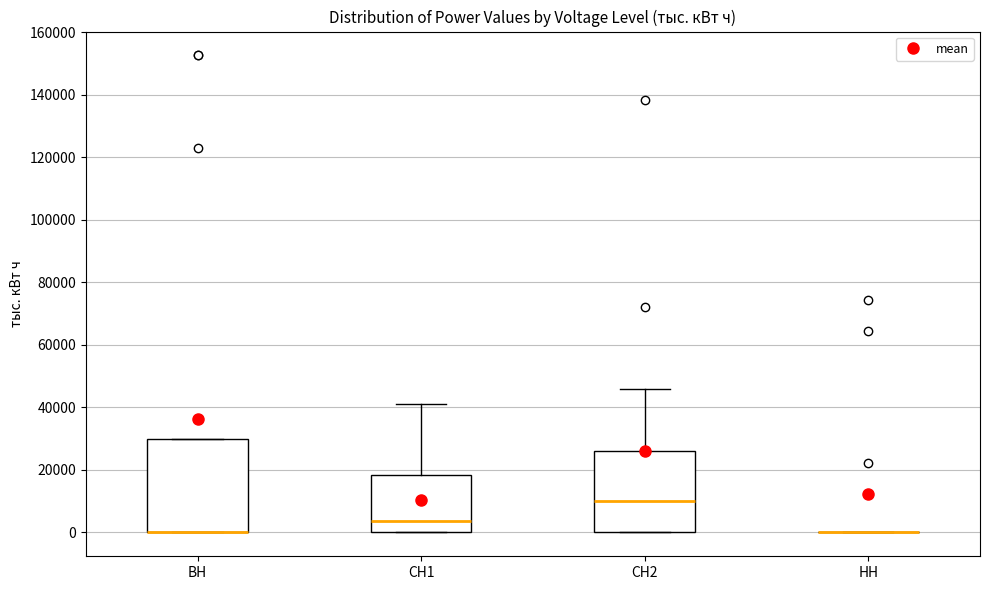

Reading left to right, transcribe this box plot: for each box, give where its median line is, the range the box spans, and where its two whiskers end, as read against the y-axis. The values are not printed on the chart, so give them approximately, as read against the axis.

ВН: median 0 (drawn on the box's lower edge), box 0 to 30000, whiskers 0 to 30000
СН1: median 4000, box 0 to 18000, whiskers 0 to 42000
СН2: median 10000, box 0 to 26000, whiskers 0 to 46000
НН: box collapsed to a line at 0, whiskers 0 to 0